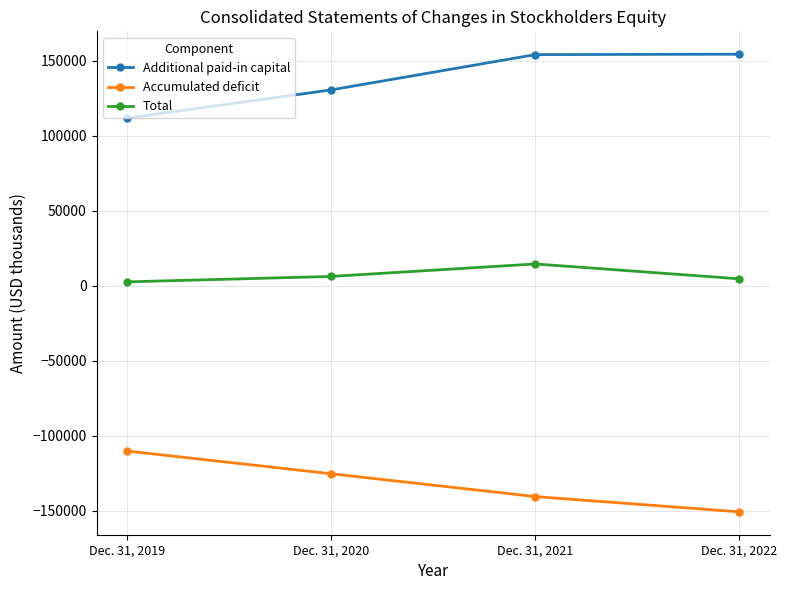

True or false: Accumulated deficit and Additional paid-in capital cross at least once.

False